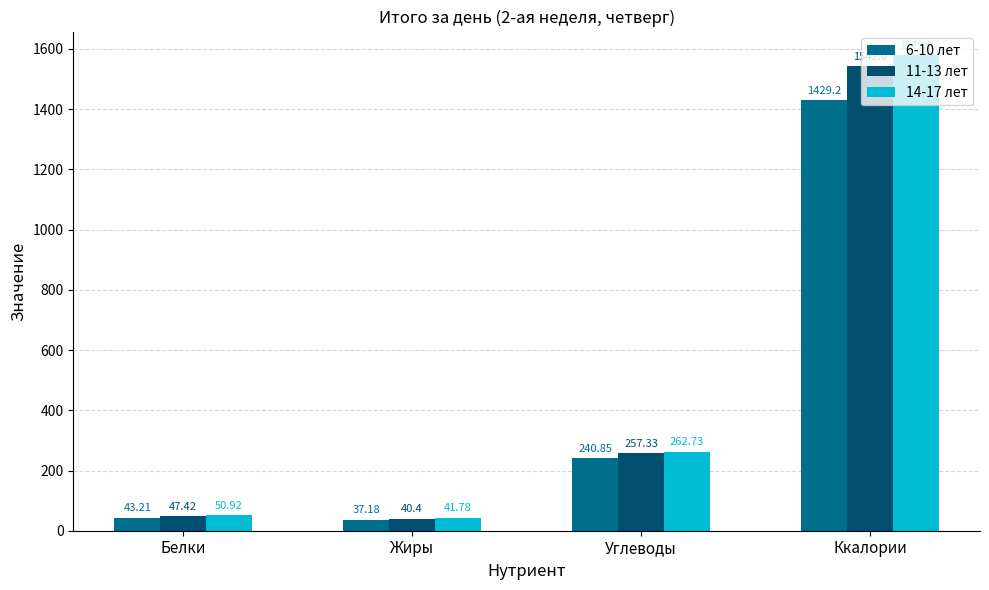

The value of 14-17 лет at Жиры is 41.8. True or false?

True